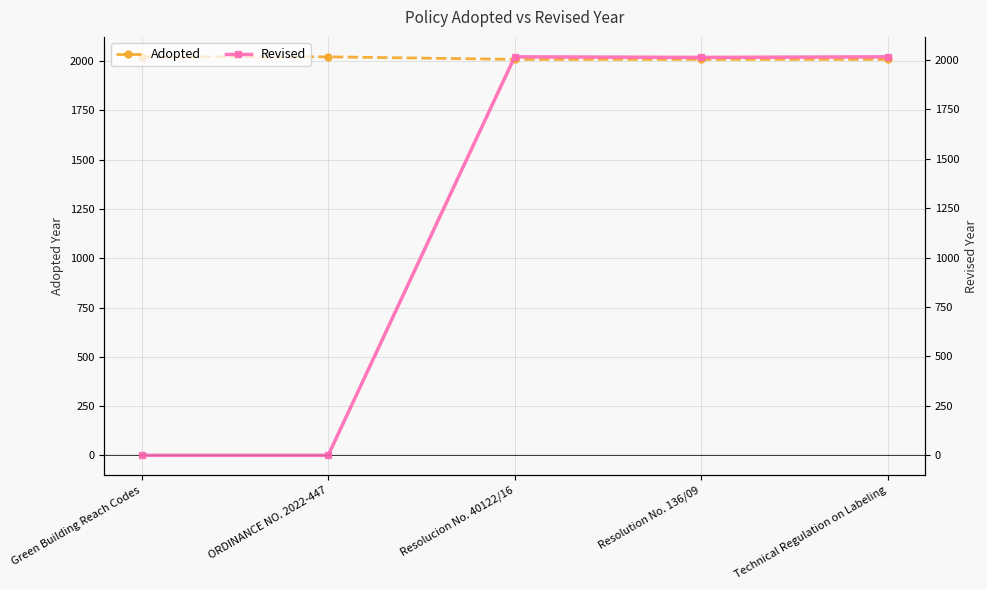

At how many categories does at least one series exceed 507?

5